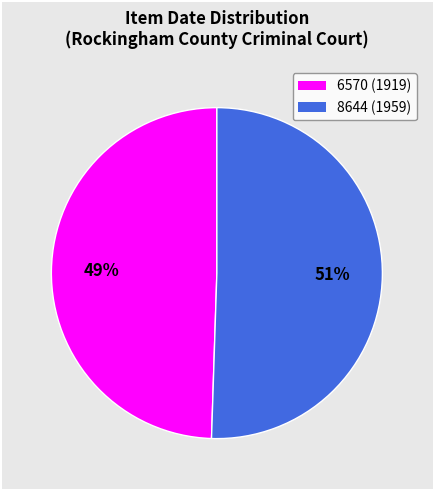

True or false: 8644 accounts for 51% of the total.

True